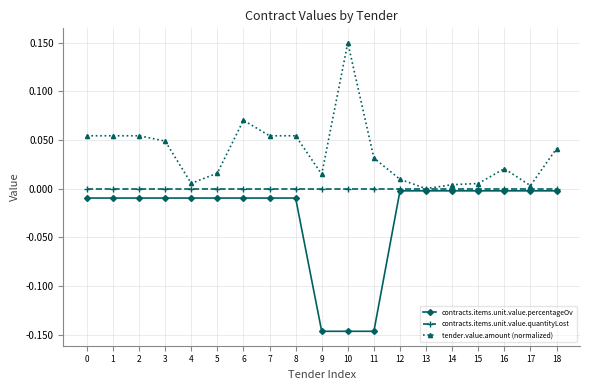

At 9, list the series in order from smallest to largest.

contracts.items.unit.value.percentageOv, contracts.items.unit.value.quantityLost, tender.value.amount (normalized)